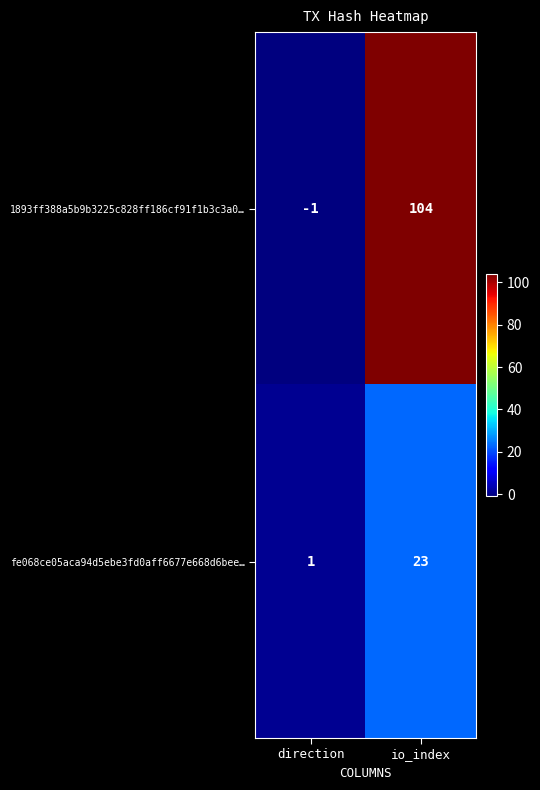

Rank the categories by 1893ff388a5b9b3225c828ff186cf91f1b3c3a0… value from highest to lowest.

io_index, direction